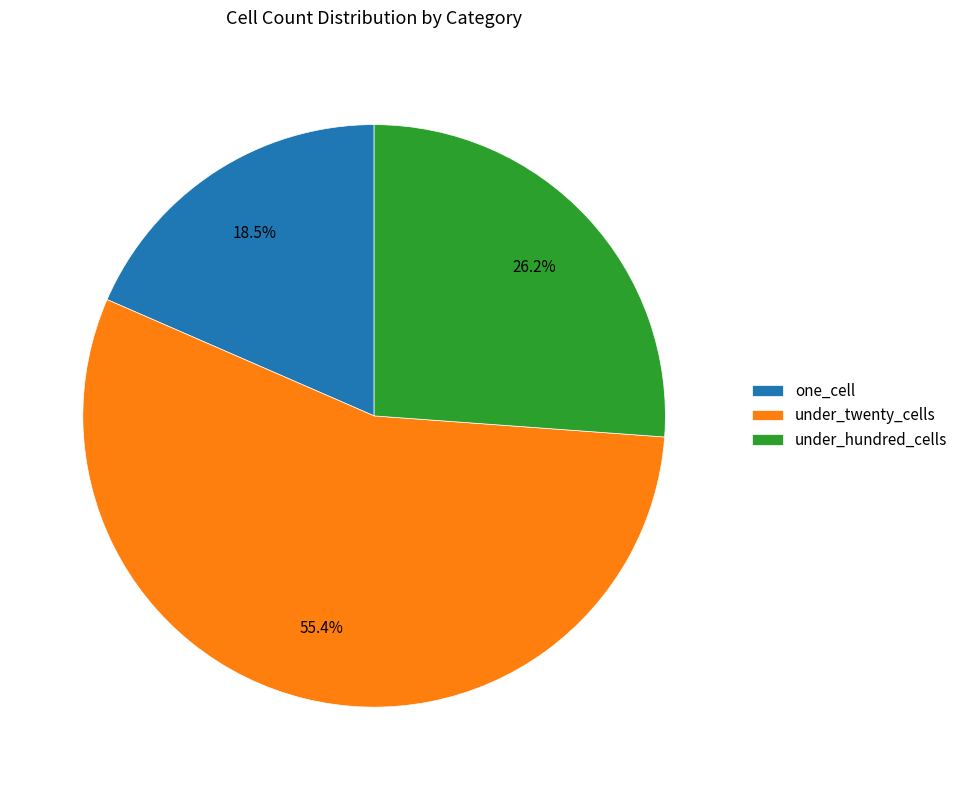

Approximately how many times larger is the value at under_hundred_cells compared to under_twenty_cells?

0.5